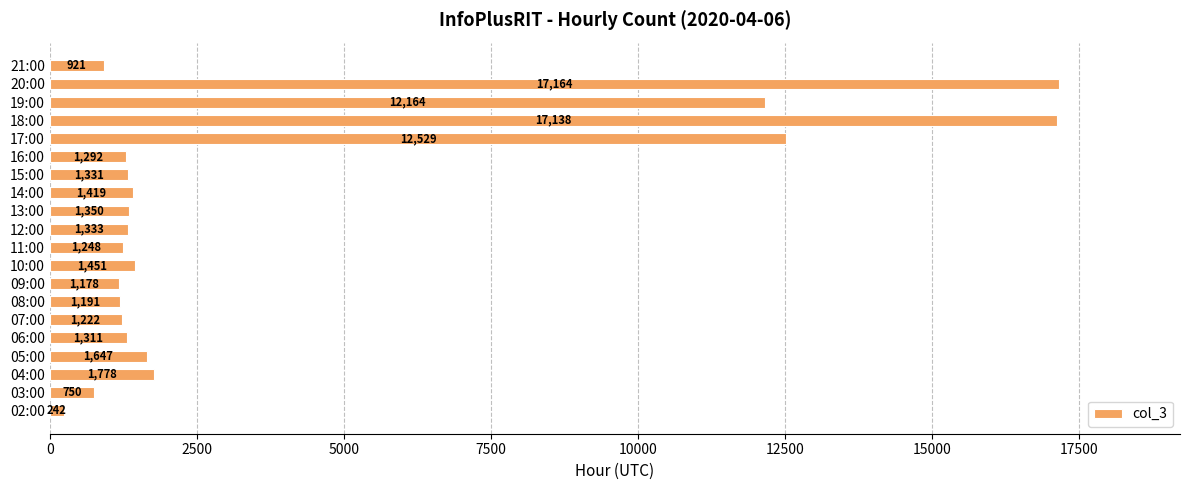

What is the difference between the maximum and minimum values?

16922